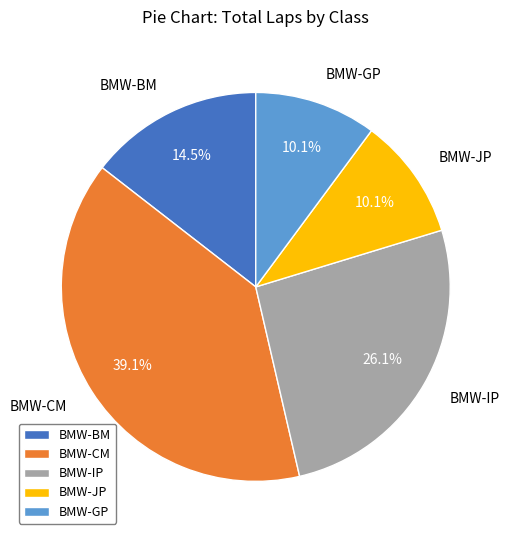

Is BMW-BM the majority of the pie?

No